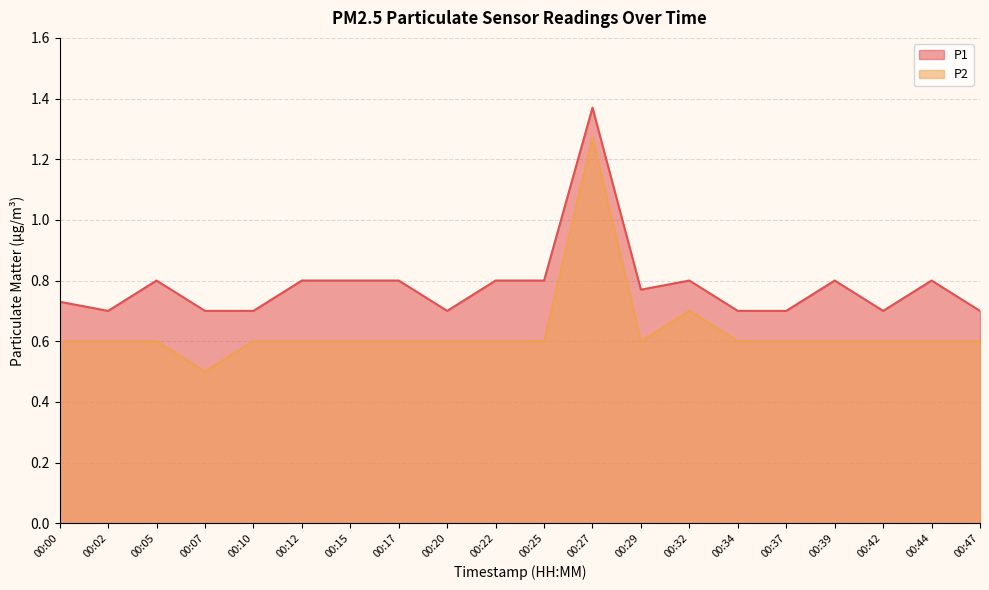

Is it true that P1 equals 0.7 at 00:10?

True